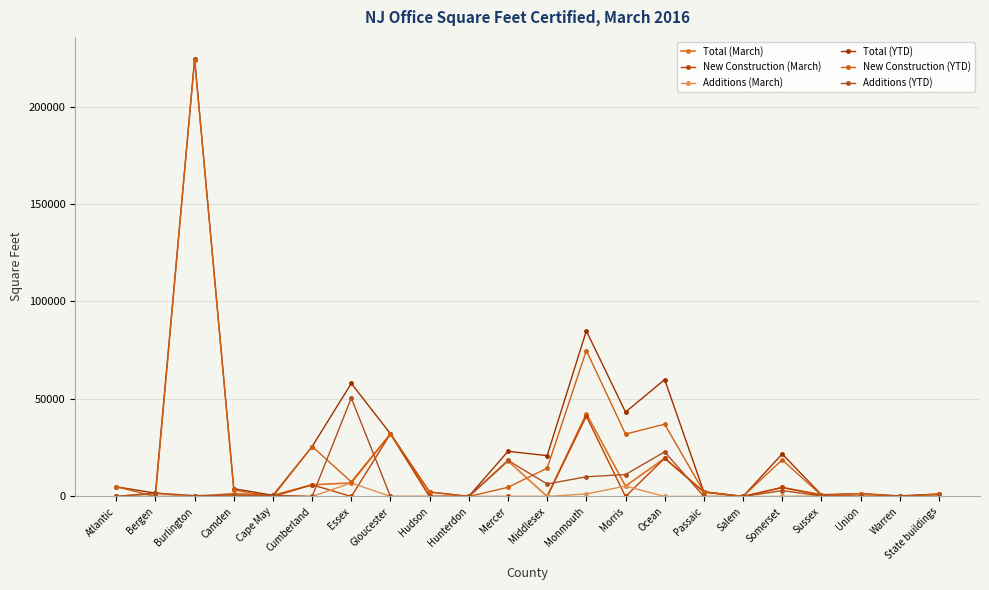

How many lines are shown in the chart?

6